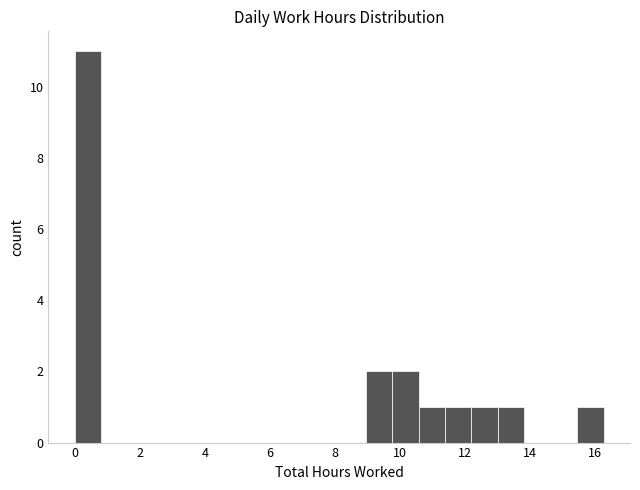

Reading left to right, transcribe this chart: for each bar, give the range it covers on the x-axis and its height. Neither the bar edges nor the heights are printed on the chart, so give them approximately, as read against the axes.

0.0 to 0.8: 11
0.8 to 1.6: 0
1.6 to 2.4: 0
2.4 to 3.2: 0
3.2 to 4.0: 0
4.0 to 4.8: 0
4.8 to 5.6: 0
5.6 to 6.6: 0
6.6 to 7.4: 0
7.4 to 8.2: 0
8.2 to 9.0: 0
9.0 to 9.8: 2
9.8 to 10.6: 2
10.6 to 11.4: 1
11.4 to 12.2: 1
12.2 to 13.0: 1
13.0 to 13.8: 1
13.8 to 14.6: 0
14.6 to 15.4: 0
15.4 to 16.2: 1